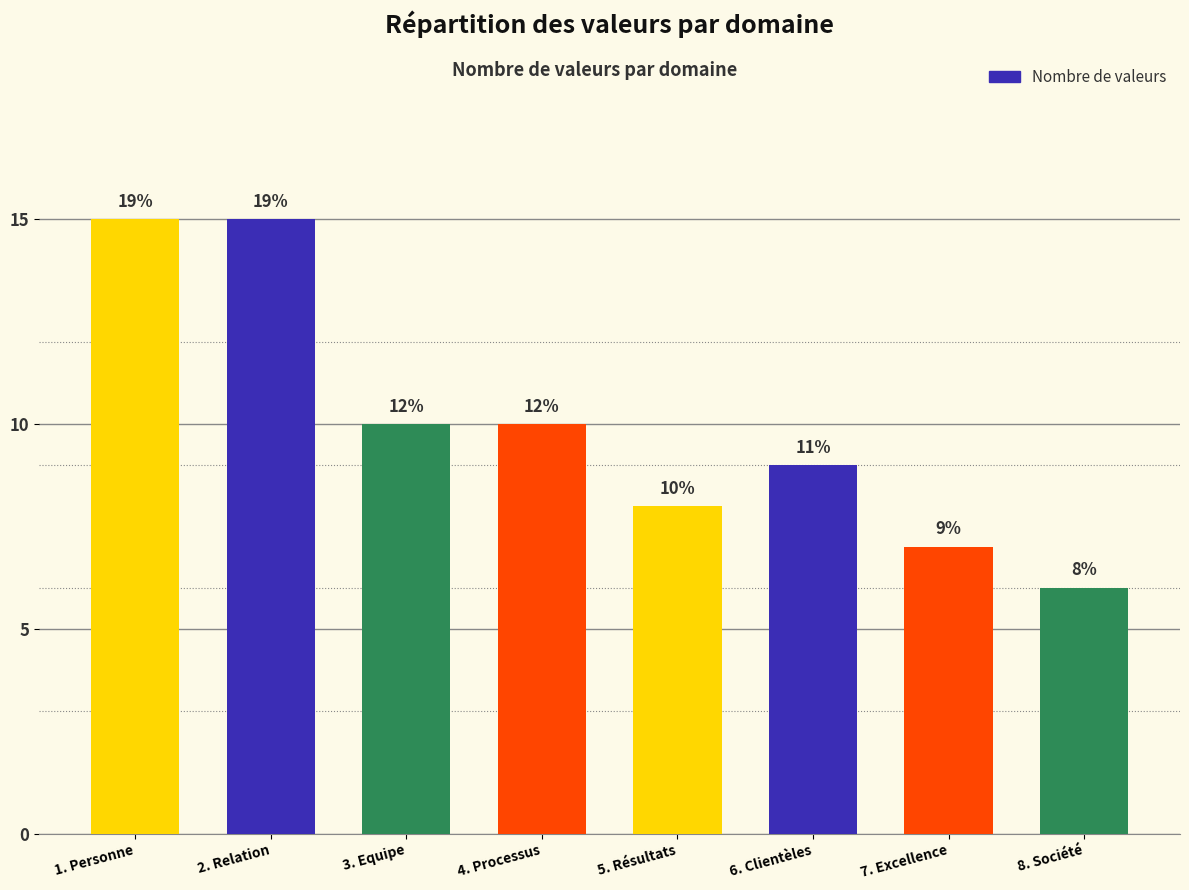

Are the bars horizontal?

No